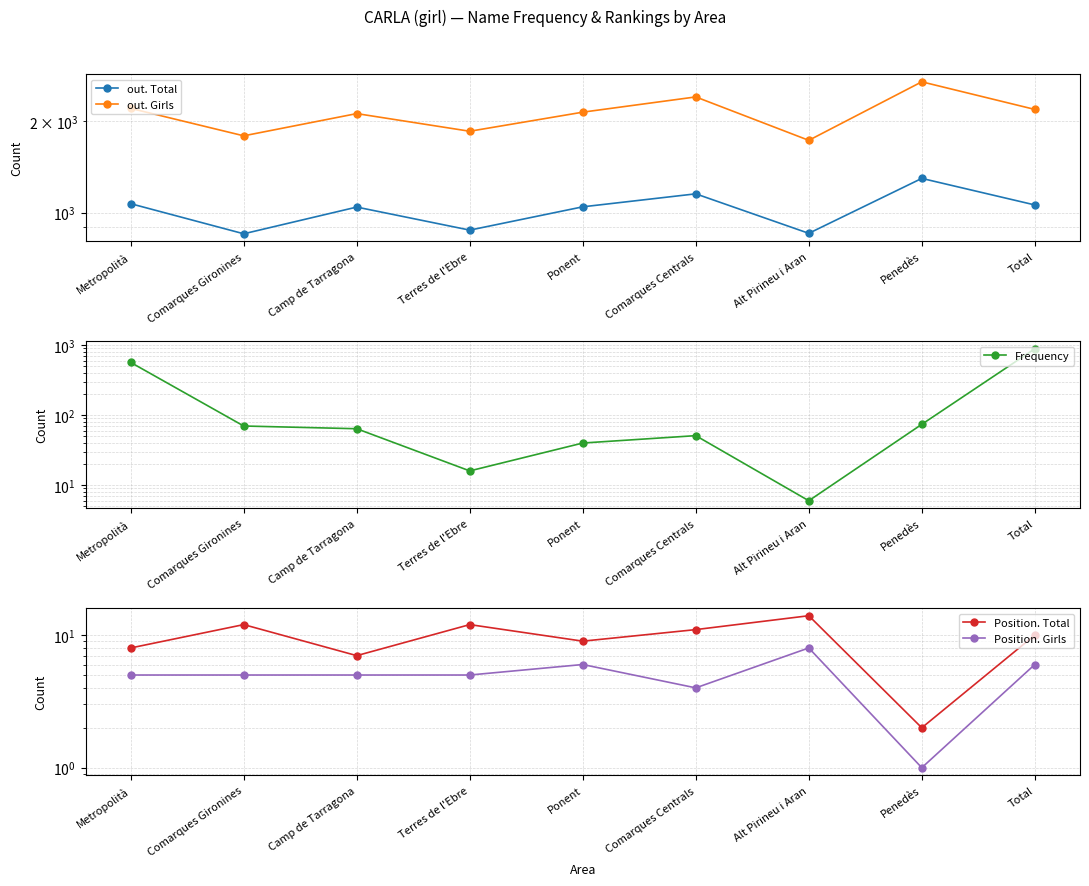

What is the label of the 5th point from the left?

Ponent